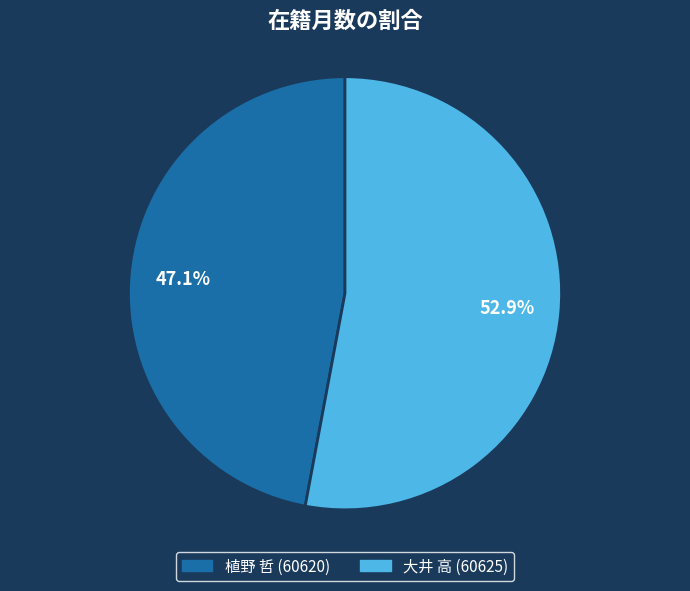

What is the ratio of the value at 植野 哲 (60620) to the value at 大井 高 (60625)?

0.9